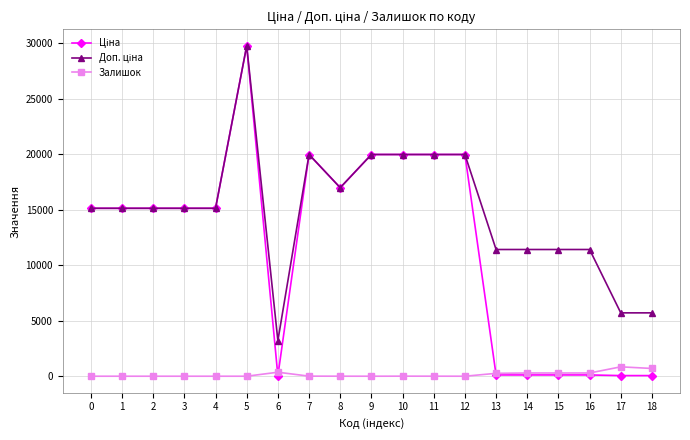

What is the difference between the highest and lowest values at 3?

15120.0